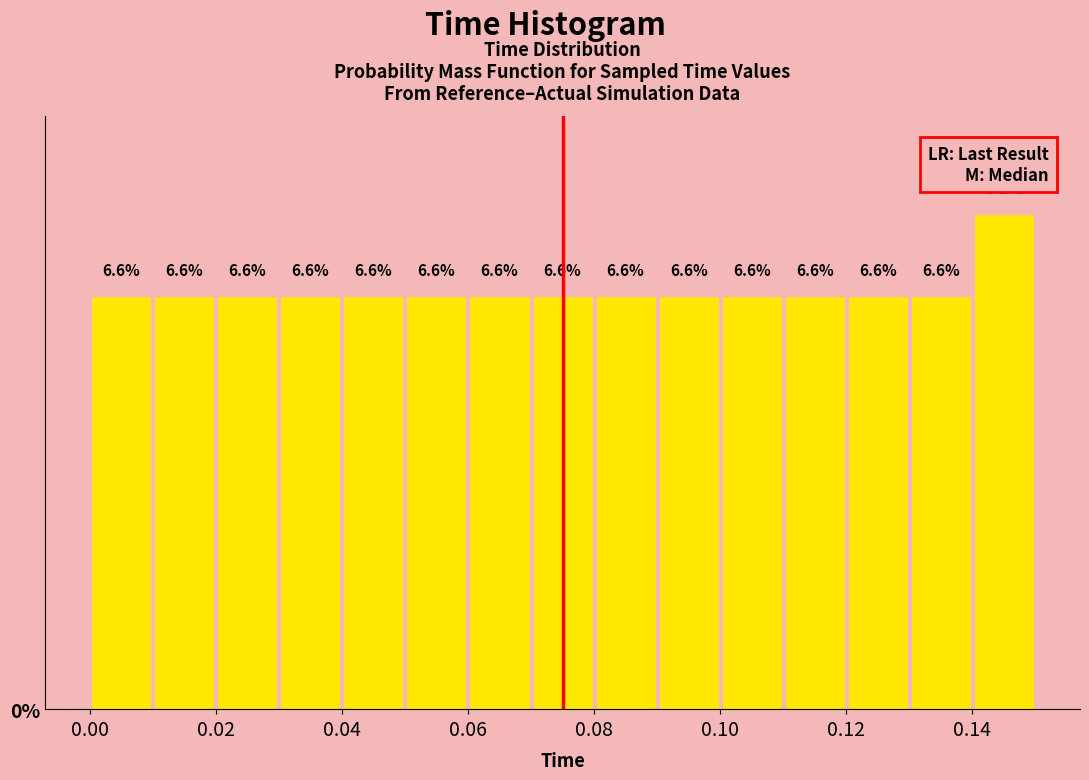

Which range on the x-axis has the tallest bar?

0.14 to 0.15